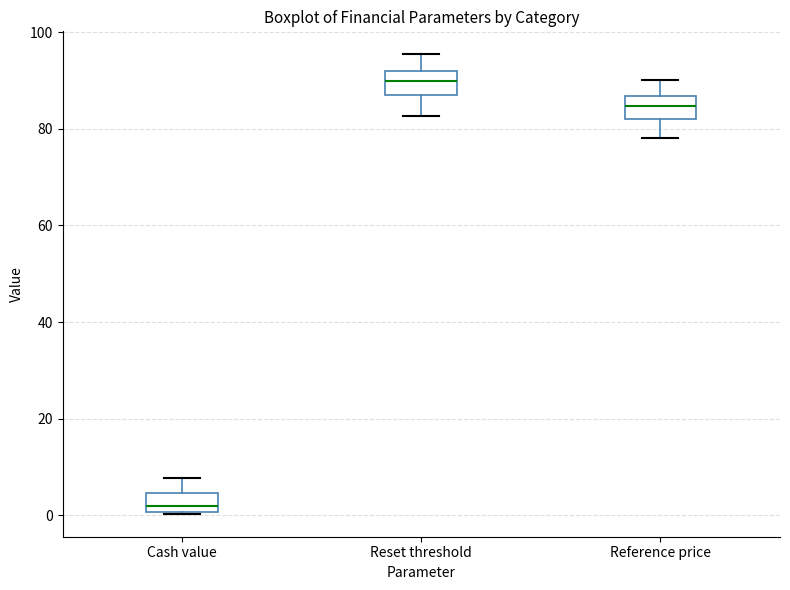

Reading left to right, read every box against the y-axis: the position of its median line, the range the box covers, and the ends of its whiskers. The values are not printed on the chart, so give them approximately, as read against the axis.

Cash value: median 2, box 0 to 4, whiskers 0 to 8
Reset threshold: median 90, box 86 to 92, whiskers 82 to 96
Reference price: median 84, box 82 to 86, whiskers 78 to 90